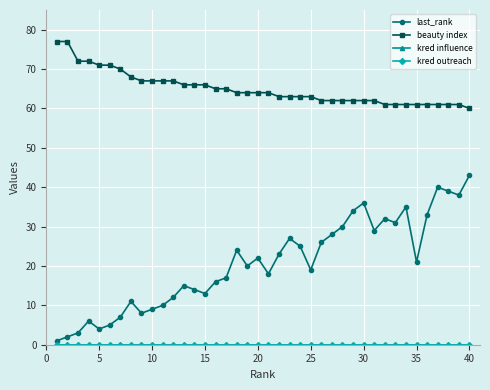

Which series has the largest range (max minus min)?

last_rank